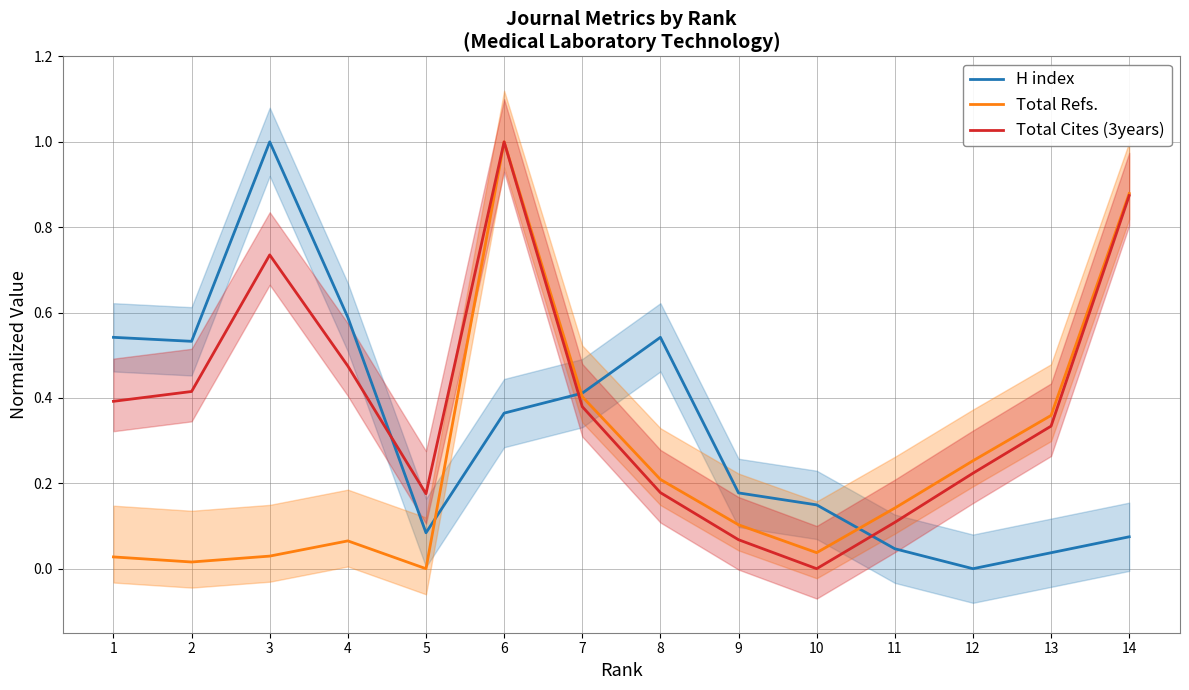

Reading left to right, extract all data points from this chart.

H index: 0.5	0.5	1.0	0.6	0.1	0.4	0.4	0.5	0.2	0.1	0.0	0.0	0.0	0.1
Total Refs.: 0.0	0.0	0.0	0.1	0.0	1.0	0.4	0.2	0.1	0.0	0.1	0.3	0.4	0.9
Total Cites (3years): 0.4	0.4	0.7	0.5	0.2	1.0	0.4	0.2	0.1	0.0	0.1	0.2	0.3	0.9